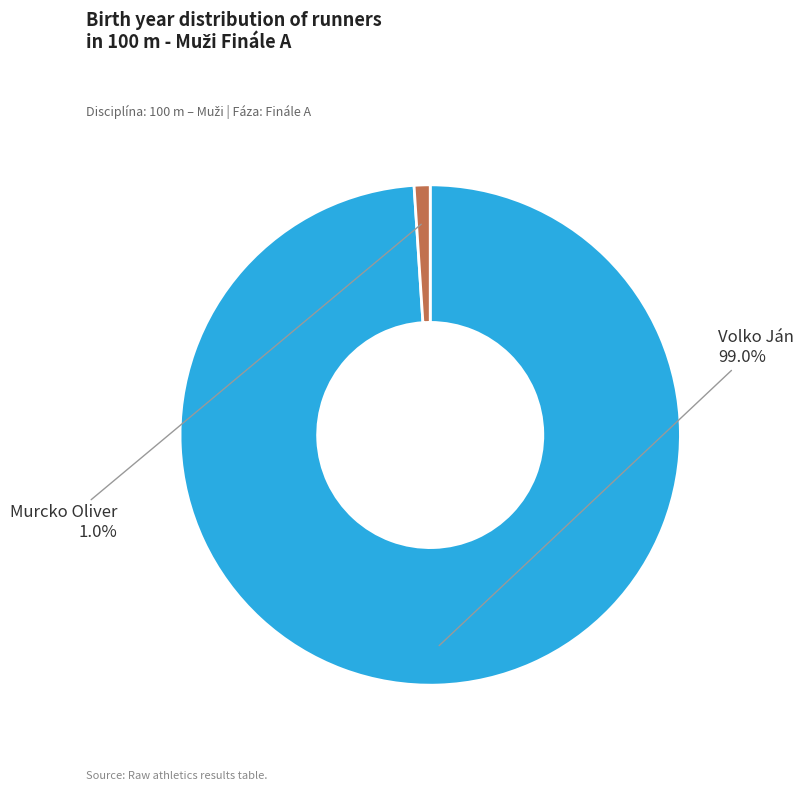

Does Murcko Oliver represent more than half of the total?

No